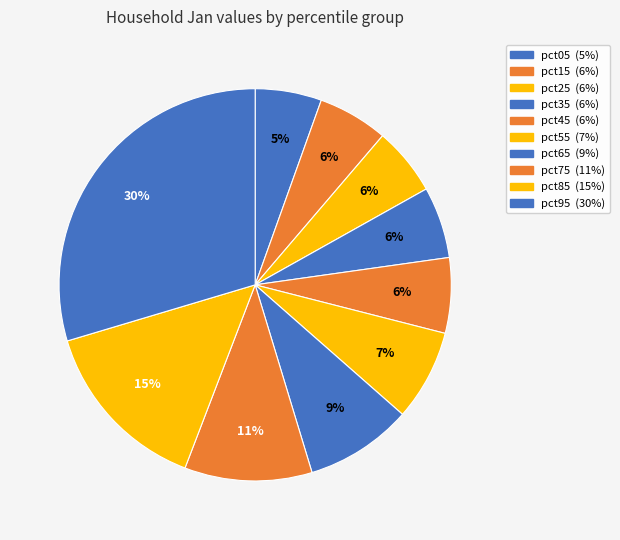

How many segments does this pie chart have?

10